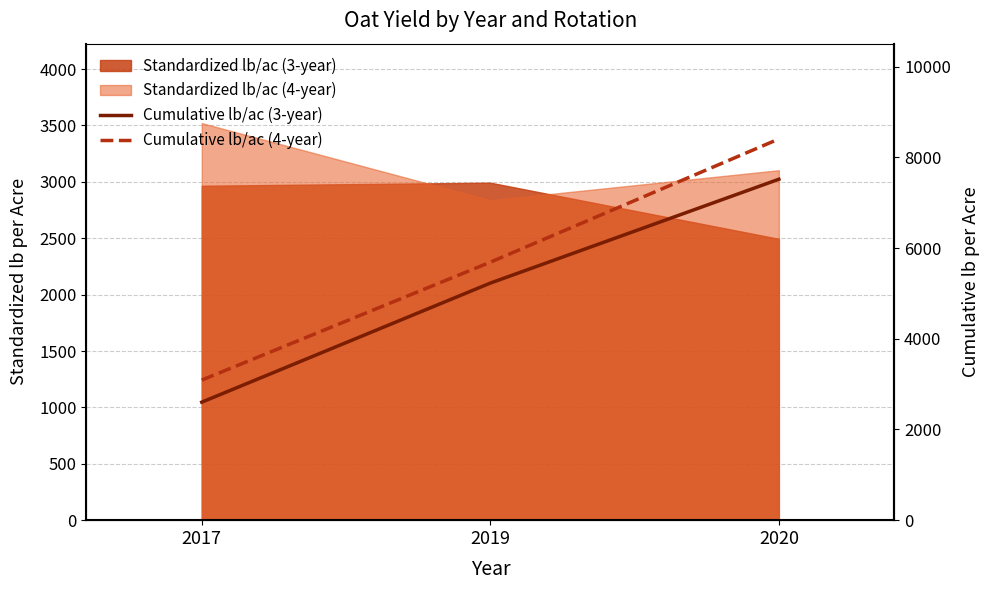

What is the average value of the Cumulative lb/ac (4-year) series?

5727.0